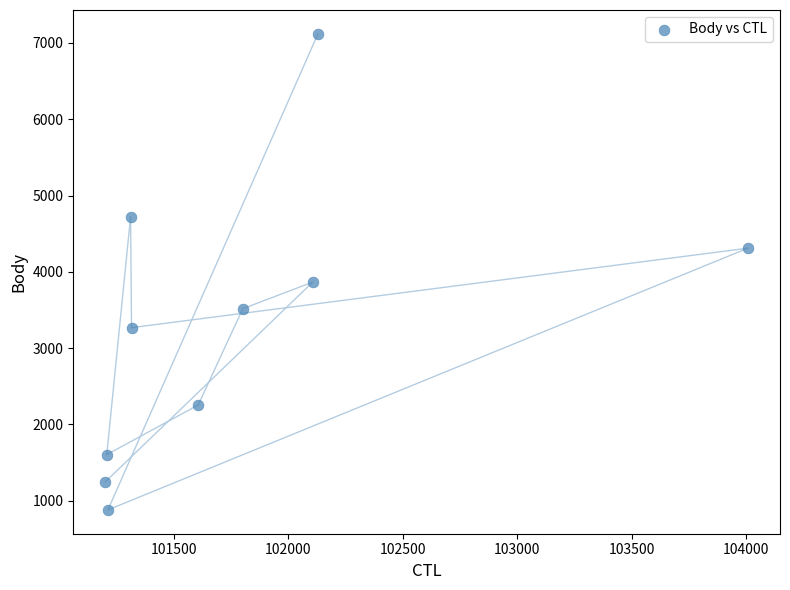

What is the average X value?

101790